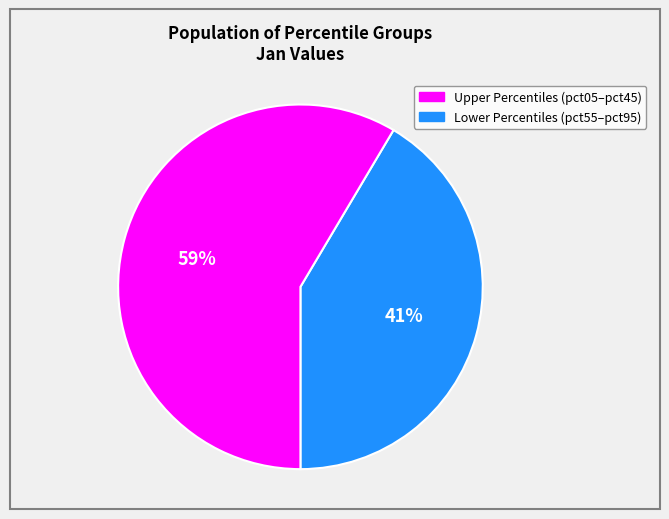

To the nearest percent, what is the average slice percentage?

50%